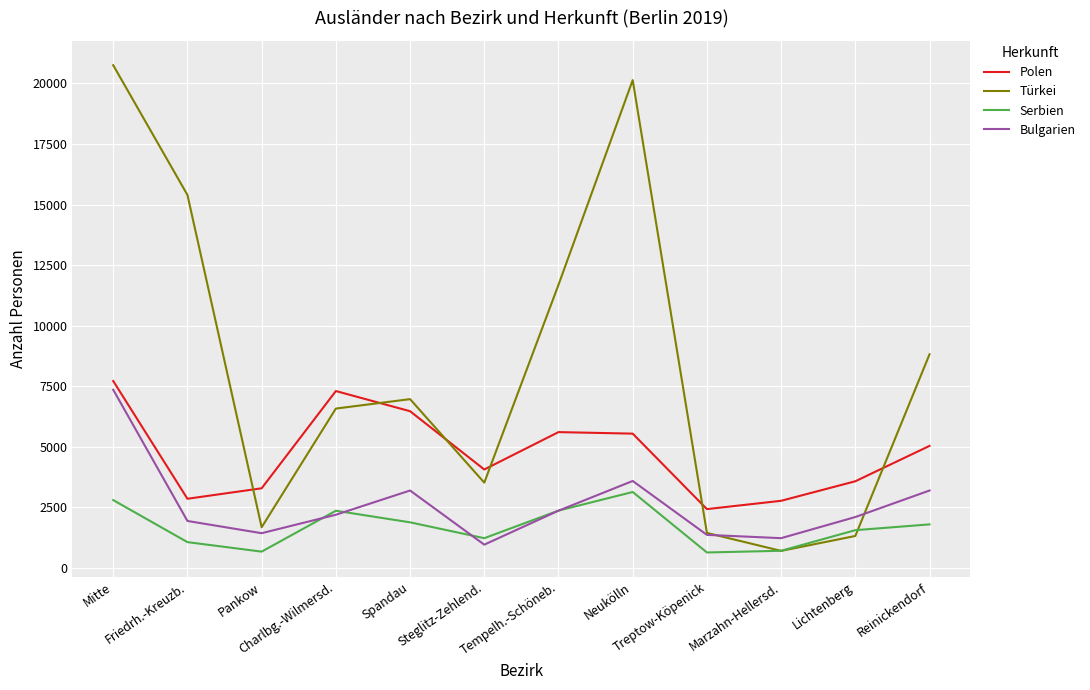

Which series has the widest spread of values?

Türkei